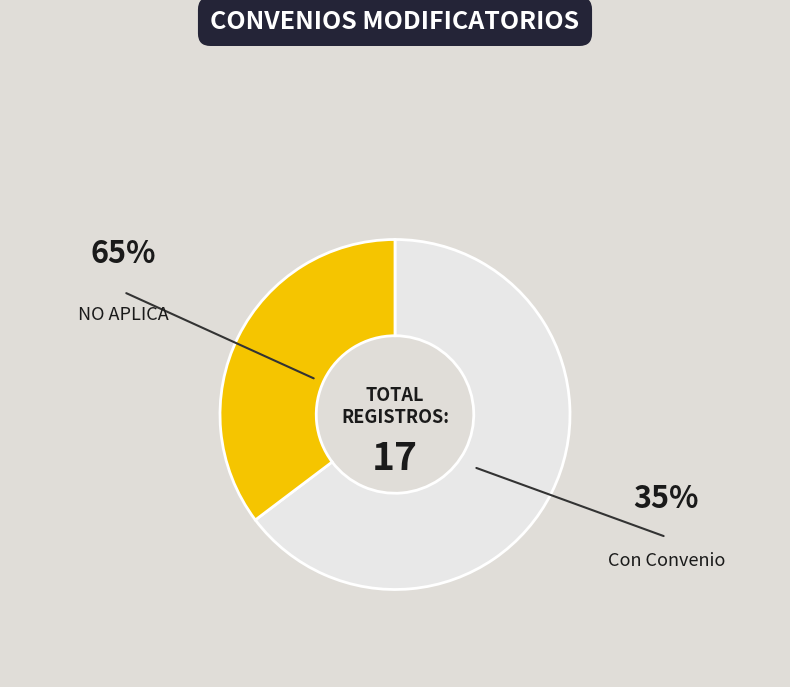

Which category has the biggest portion of the pie?

NO APLICA